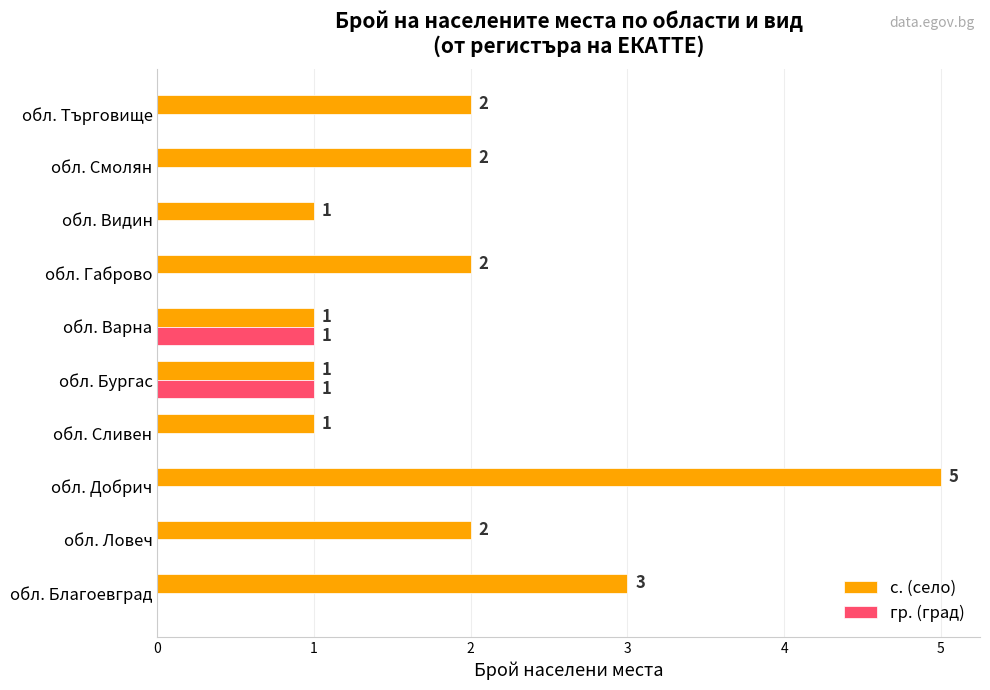

Is the value of с. (село) at обл. Добрич greater than the value of гр. (град) at обл. Ловеч?

Yes